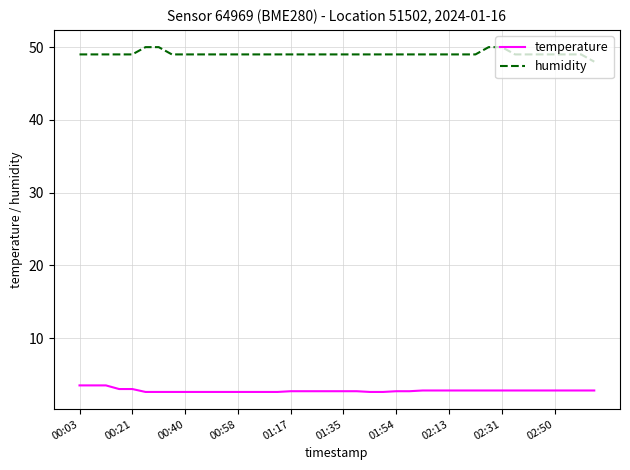

Does the chart have visible grid lines?

Yes